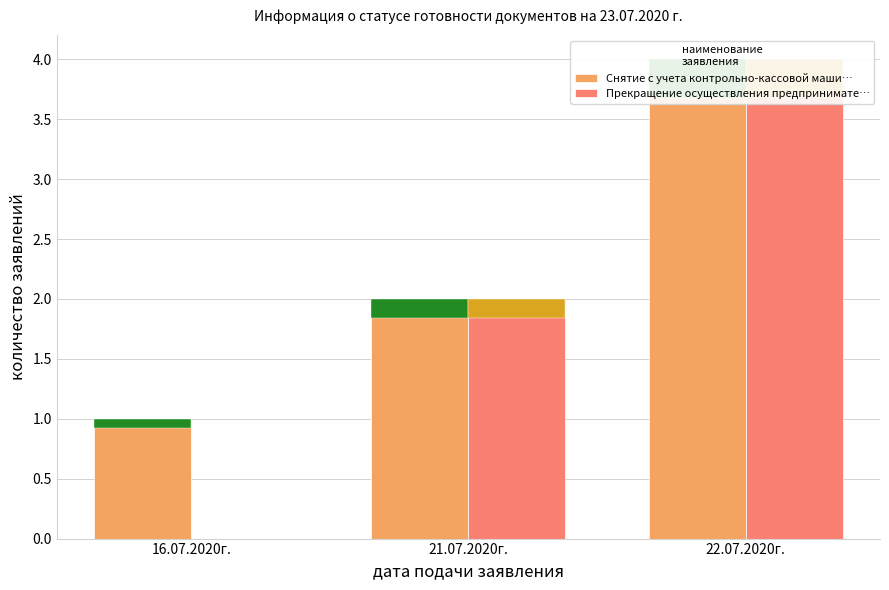

Reading left to right, list all the values displayed in this chart.

Снятие с учета контрольно-кассовой маши…: 1	2	4
Прекращение осуществления предпринимате…: 0	2	4